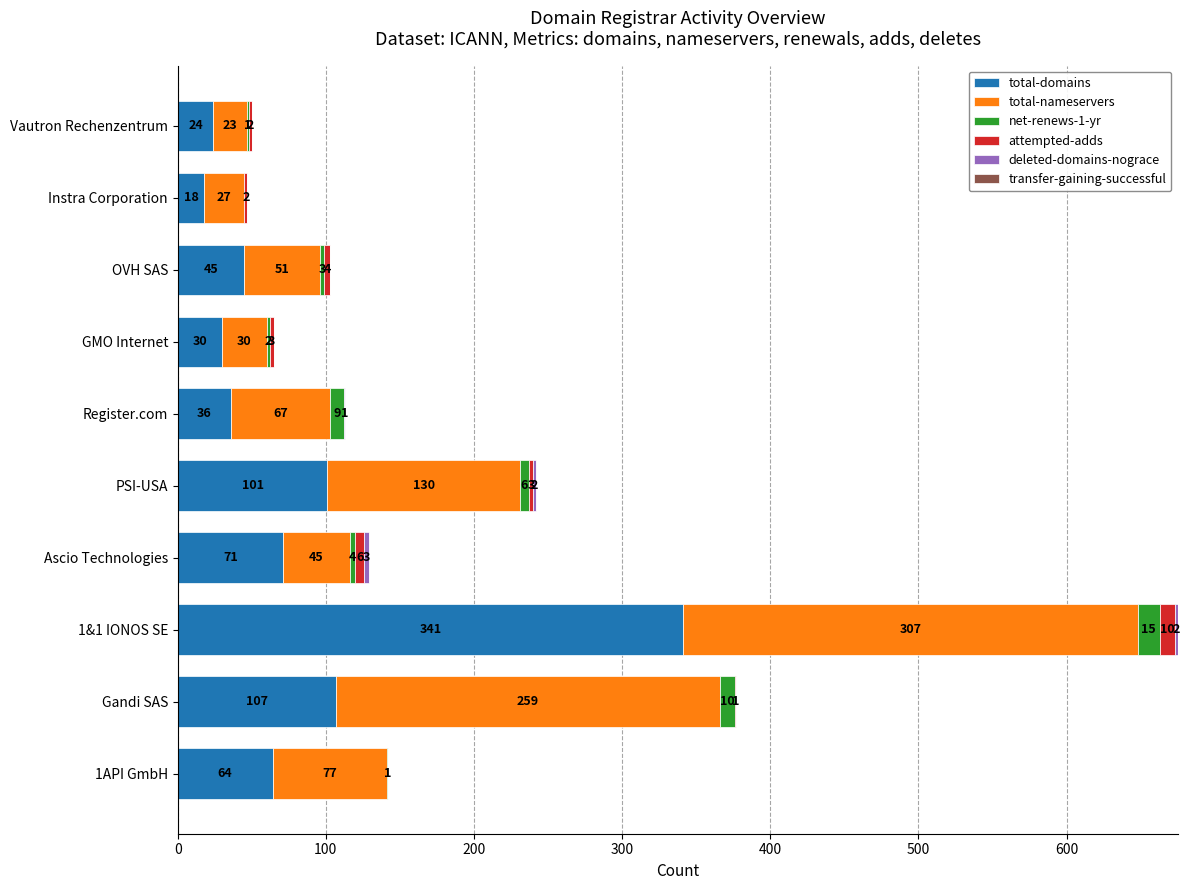

True or false: total-domains has a value of 64 at 1API GmbH.

True